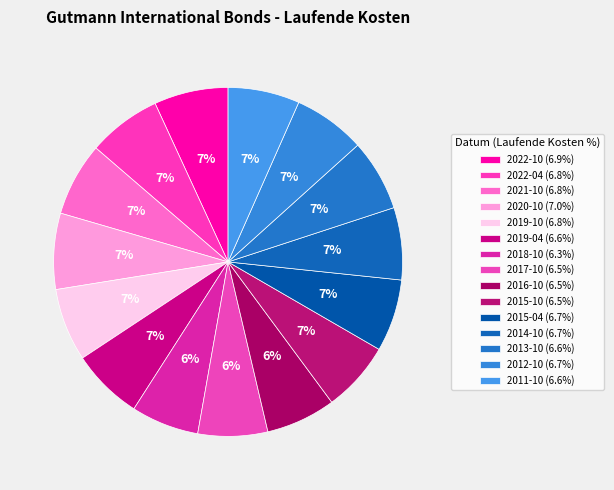

Approximately how many times larger is the value at 2012-10 compared to 2020-10?

0.9